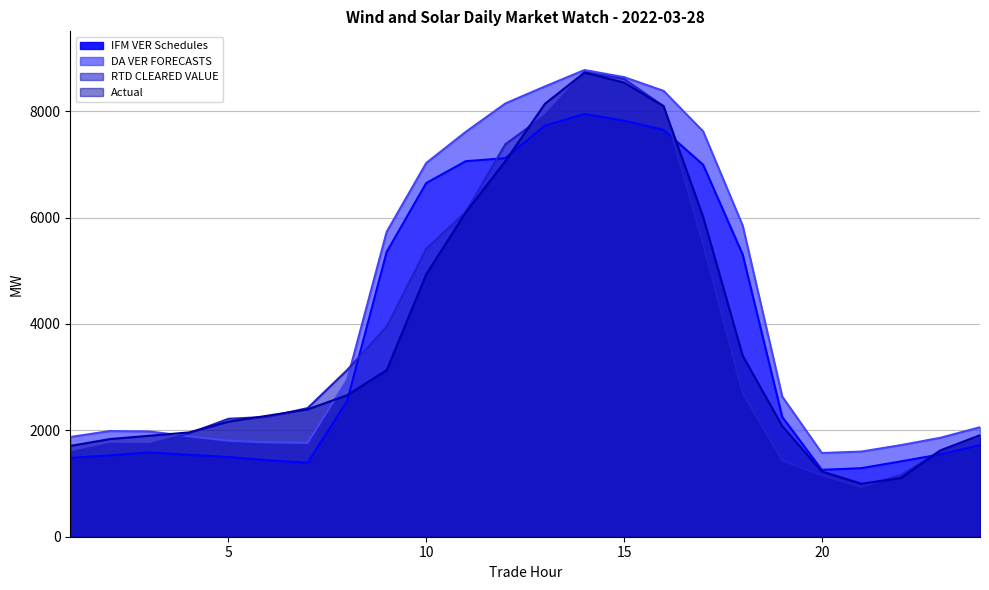

Between which two adjacent categories do IFM VER Schedules and Actual first intersect?

8 and 9